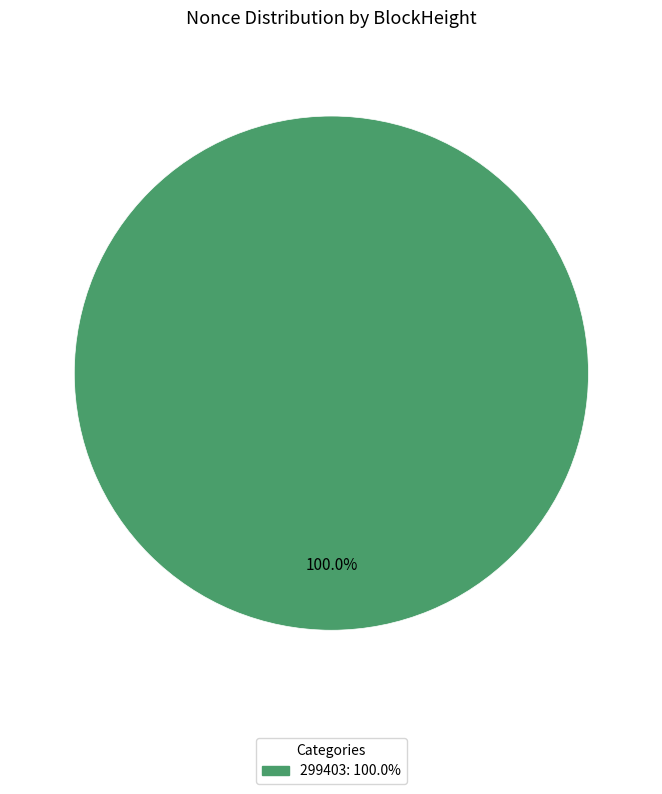

Is there a majority slice in this chart?

Yes